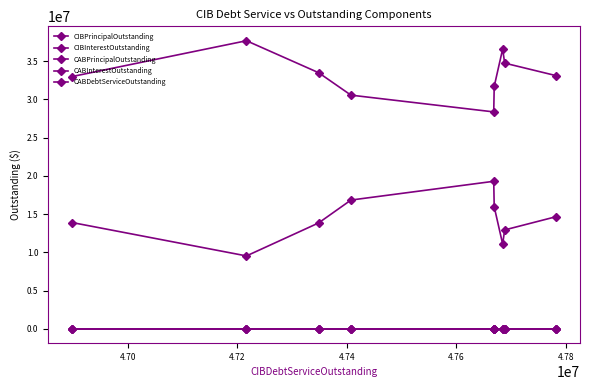

Does the chart have visible grid lines?

No